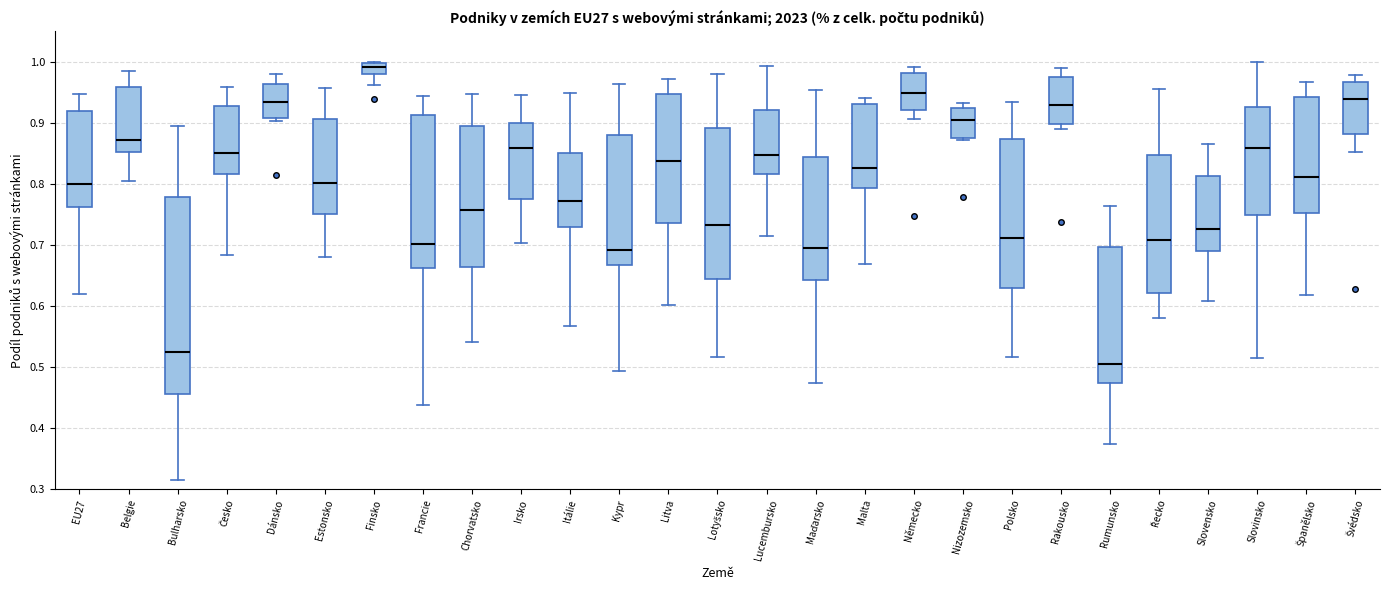

Reading left to right, read every box against the y-axis: the position of its median line, the range the box covers, and the ends of its whiskers. The values are not printed on the chart, so give them approximately, as read against the axis.

EU27: median 0.80, box 0.76 to 0.92, whiskers 0.62 to 0.95
Belgie: median 0.87, box 0.85 to 0.96, whiskers 0.81 to 0.99
Bulharsko: median 0.52, box 0.46 to 0.78, whiskers 0.31 to 0.90
Česko: median 0.85, box 0.82 to 0.93, whiskers 0.68 to 0.96
Dánsko: median 0.93, box 0.91 to 0.96, whiskers 0.90 to 0.98
Estonsko: median 0.80, box 0.75 to 0.91, whiskers 0.68 to 0.96
Finsko: median 0.99, box 0.98 to 1.00, whiskers 0.96 to 1.00
Francie: median 0.70, box 0.66 to 0.91, whiskers 0.44 to 0.94
Chorvatsko: median 0.76, box 0.66 to 0.90, whiskers 0.54 to 0.95
Irsko: median 0.86, box 0.78 to 0.90, whiskers 0.70 to 0.95
Itálie: median 0.77, box 0.73 to 0.85, whiskers 0.57 to 0.95
Kypr: median 0.69, box 0.67 to 0.88, whiskers 0.49 to 0.96
Litva: median 0.84, box 0.74 to 0.95, whiskers 0.60 to 0.97
Lotyšsko: median 0.73, box 0.64 to 0.89, whiskers 0.52 to 0.98
Lucembursko: median 0.85, box 0.82 to 0.92, whiskers 0.72 to 0.99
Maďarsko: median 0.69, box 0.64 to 0.84, whiskers 0.47 to 0.95
Malta: median 0.83, box 0.79 to 0.93, whiskers 0.67 to 0.94
Německo: median 0.95, box 0.92 to 0.98, whiskers 0.91 to 0.99
Nizozemsko: median 0.91, box 0.88 to 0.93, whiskers 0.87 to 0.93 (just above the box's upper edge)
Polsko: median 0.71, box 0.63 to 0.87, whiskers 0.52 to 0.93
Rakousko: median 0.93, box 0.90 to 0.98, whiskers 0.89 to 0.99
Rumunsko: median 0.51, box 0.47 to 0.70, whiskers 0.37 to 0.76
Řecko: median 0.71, box 0.62 to 0.85, whiskers 0.58 to 0.96
Slovensko: median 0.73, box 0.69 to 0.81, whiskers 0.61 to 0.87
Slovinsko: median 0.86, box 0.75 to 0.93, whiskers 0.51 to 1.00
Španělsko: median 0.81, box 0.75 to 0.94, whiskers 0.62 to 0.97
Švédsko: median 0.94, box 0.88 to 0.97, whiskers 0.85 to 0.98